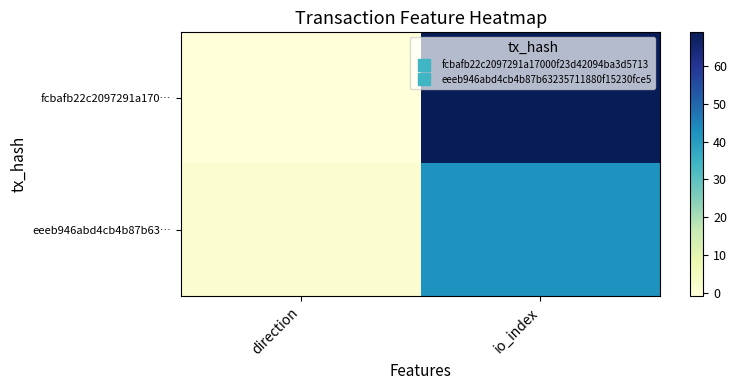

Which series has the largest total across all categories?

fcbafb22c2097291a170…